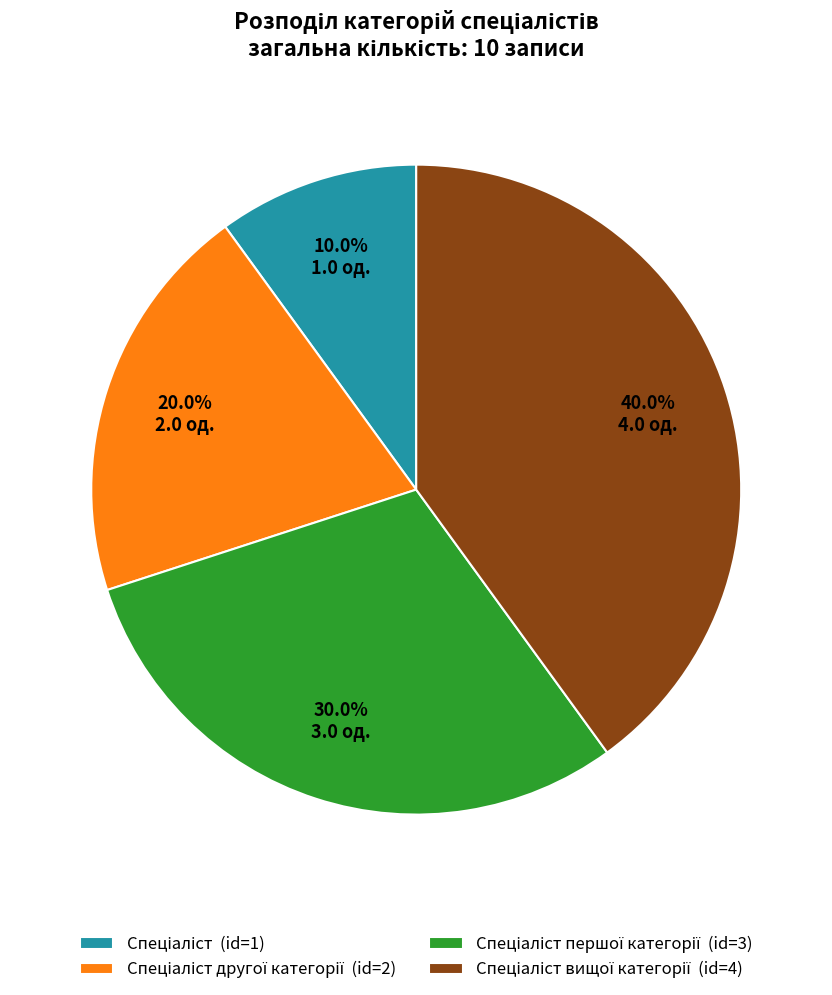

Is there any slice that represents more than half of the pie?

No